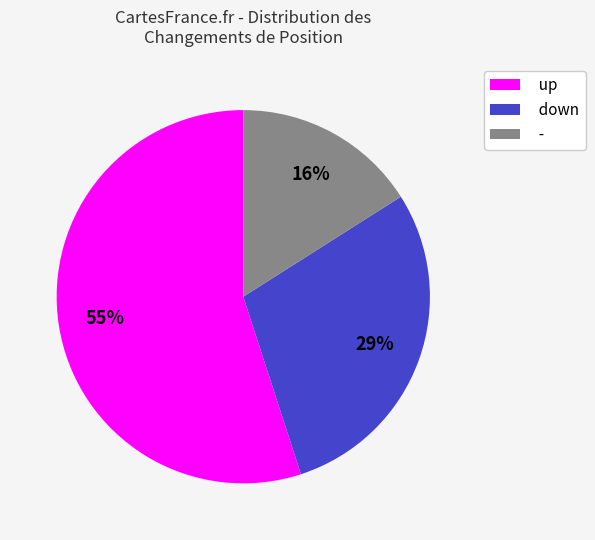

Count the number of slices in the pie.

3